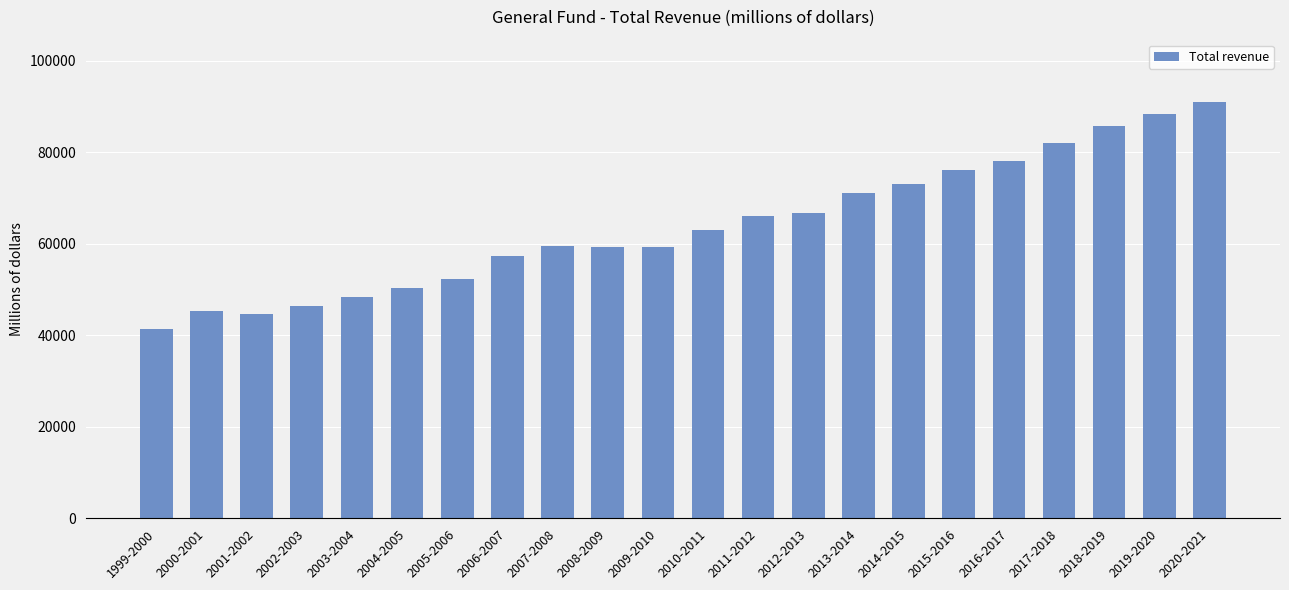

What is the difference between the values at 2004-2005 and 2012-2013?

16372